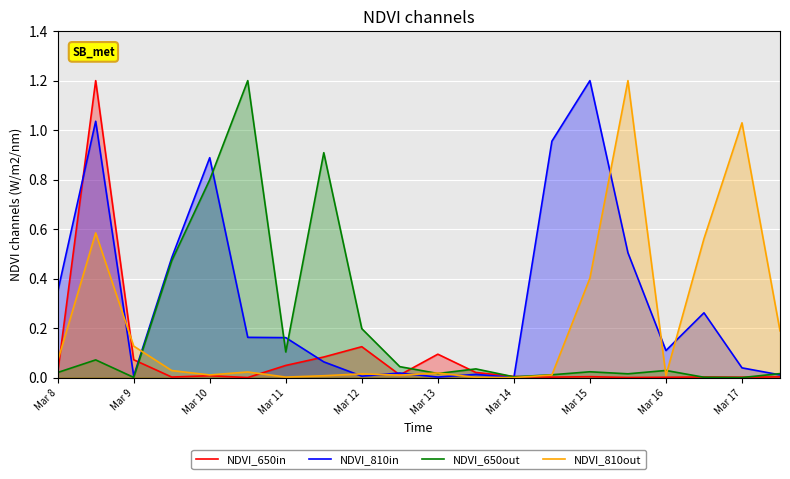

True or false: NDVI_810in has a value of 0.0 at Mar 14.

True